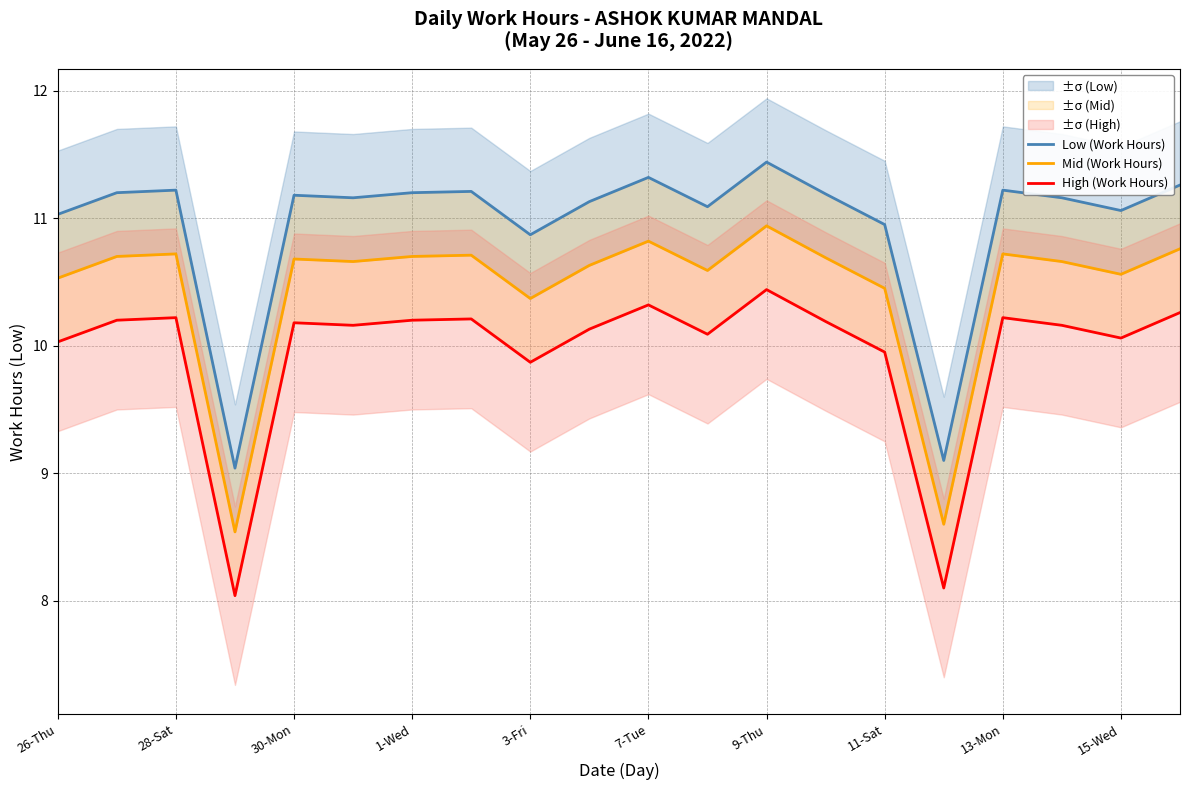

Reading left to right, extract all data points from this chart.

Low (Work Hours): 11.0	11.2	11.2	9.0	11.2	11.2	11.2	11.2	10.9	11.1	11.3	11.1	11.4	11.2	10.9	9.1	11.2	11.2	11.1	11.3
Mid (Work Hours): 10.5	10.7	10.7	8.5	10.7	10.7	10.7	10.7	10.4	10.6	10.8	10.6	10.9	10.7	10.4	8.6	10.7	10.7	10.6	10.8
High (Work Hours): 10.0	10.2	10.2	8.0	10.2	10.2	10.2	10.2	9.9	10.1	10.3	10.1	10.4	10.2	9.9	8.1	10.2	10.2	10.1	10.3